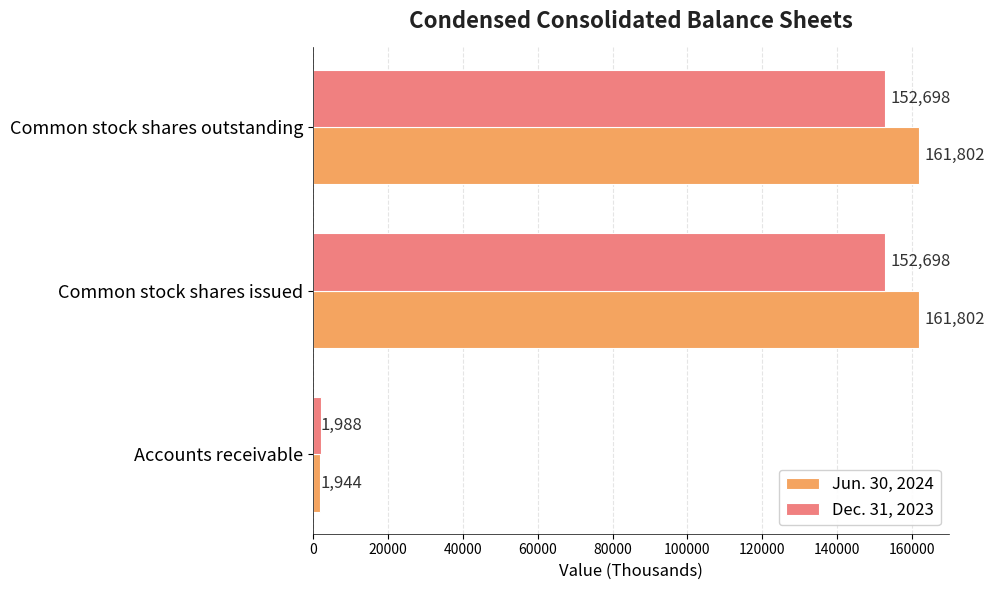

At how many categories does at least one series exceed 58870?

2